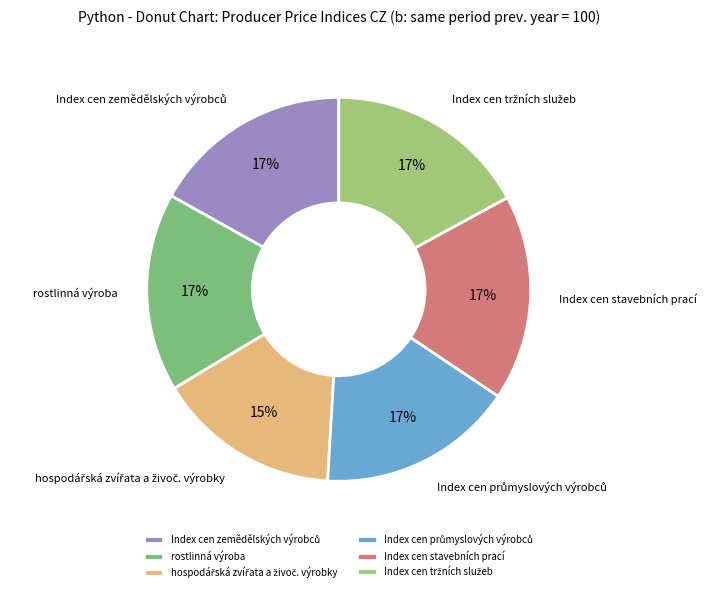

What percentage is the rostlinná výroba slice, to the nearest percent?

17%